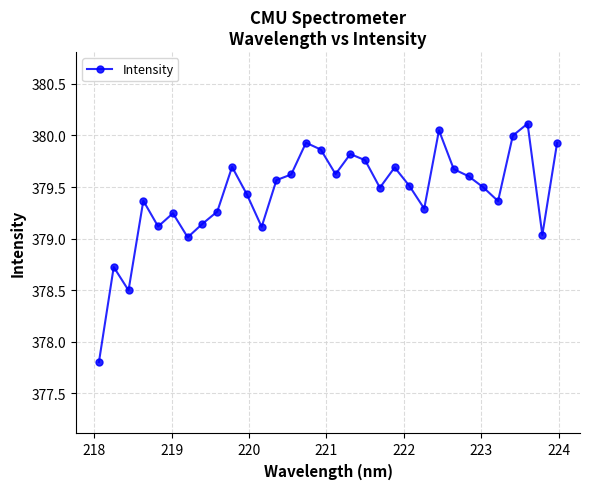

What is the value of the 4th point from the left?

379.4